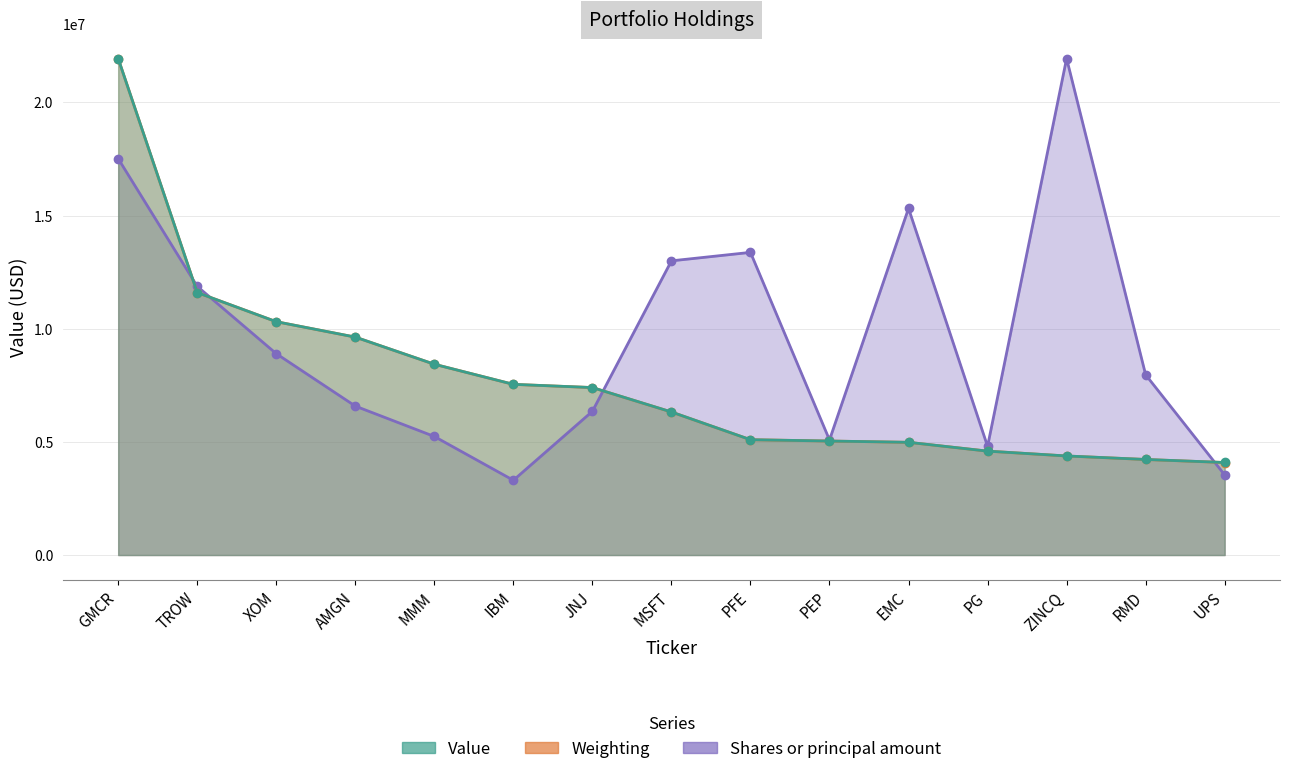

List the series in order of their peak value, lowest first.

Value, Weighting, Shares or principal amount